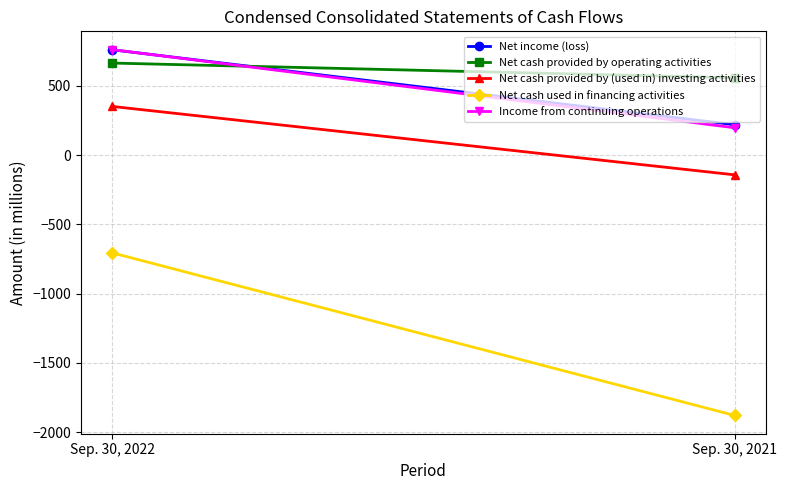

What is the difference between the Net cash provided by operating activities values at Sep. 30, 2022 and Sep. 30, 2021?

106